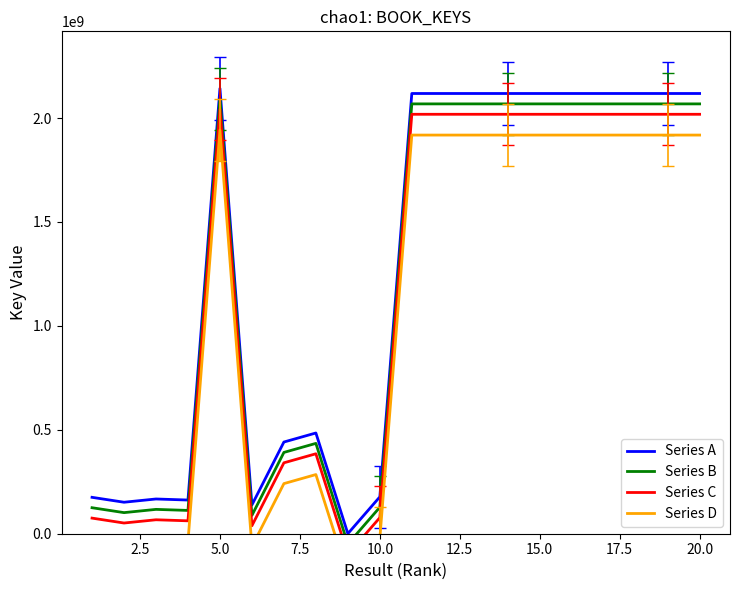

What is the maximum value shown in the chart?

2142348018